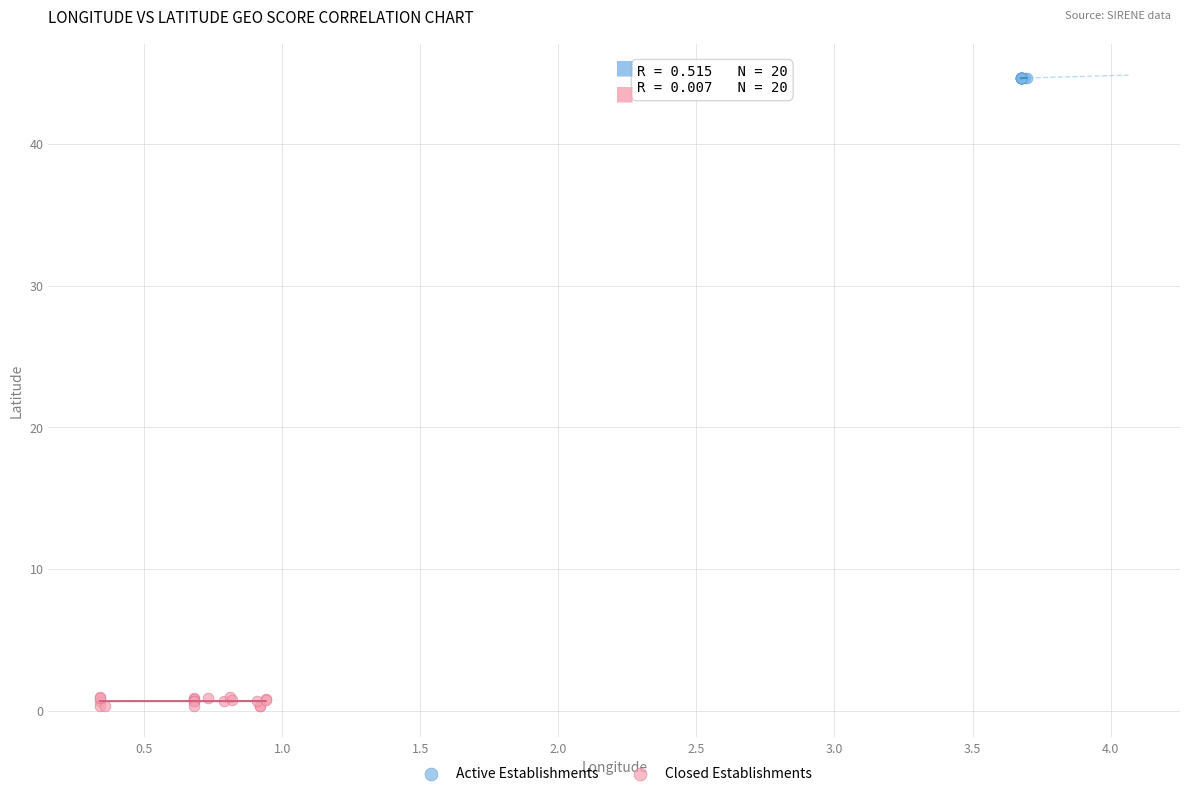

Which series reaches the minimum Y coordinate?

Closed Establishments